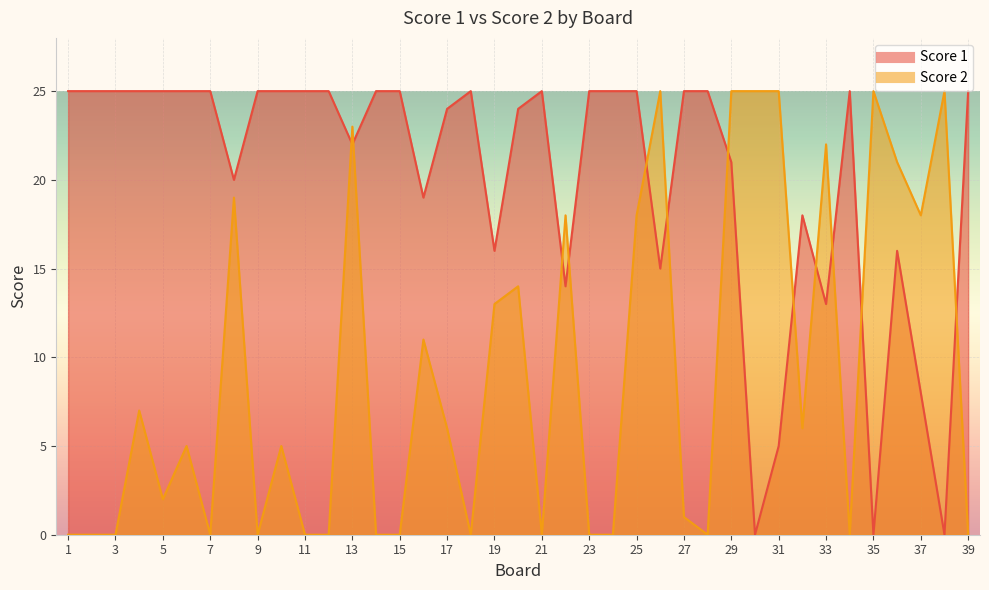

Read the Score 2 value at 30.

25